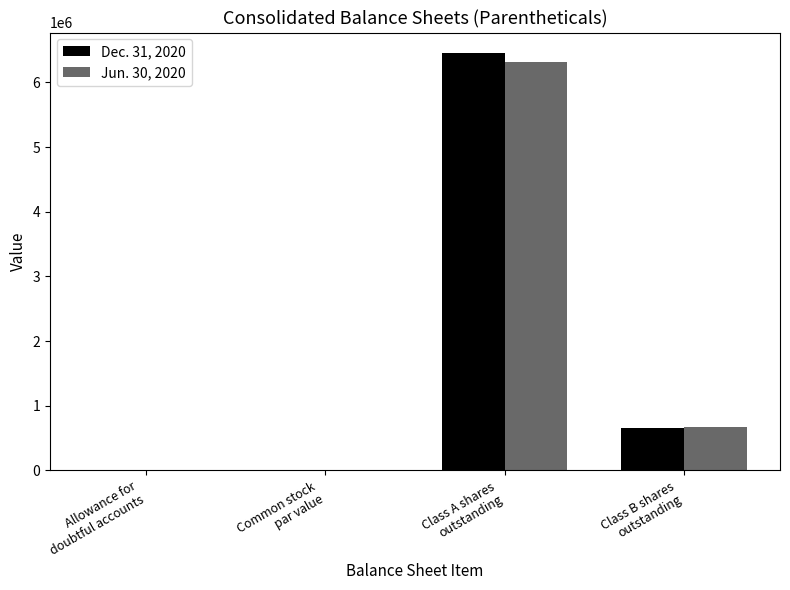

Which series has the largest range (max minus min)?

Dec. 31, 2020